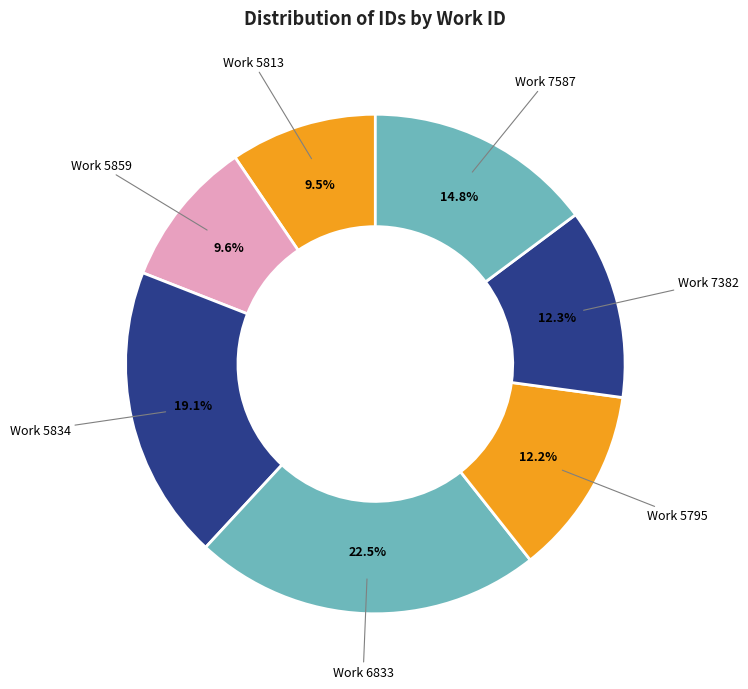

How many slices are in this pie chart?

7